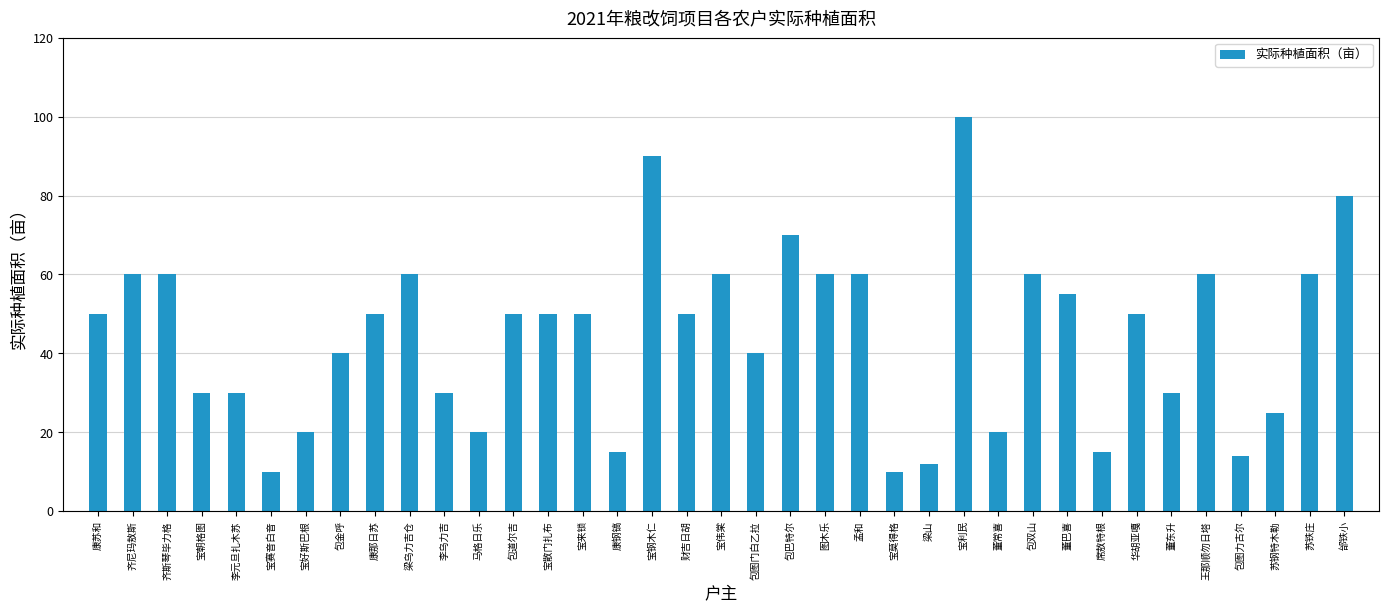

What is the difference between the second highest and second lowest values?

80